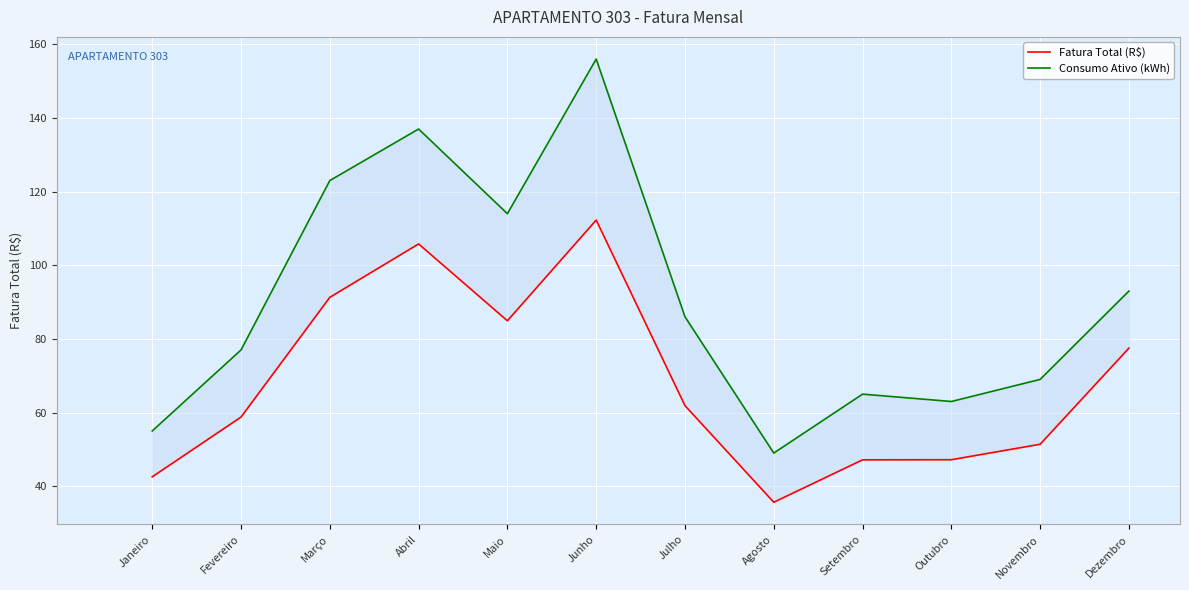

Reading left to right, extract all data points from this chart.

Fatura Total (R$): 42.5	58.8	91.3	105.8	84.9	112.3	61.9	35.6	47.2	47.2	51.4	77.5
Consumo Ativo (kWh): 55.0	77.0	123.0	137.0	114.0	156.0	86.0	49.0	65.0	63.0	69.0	93.0